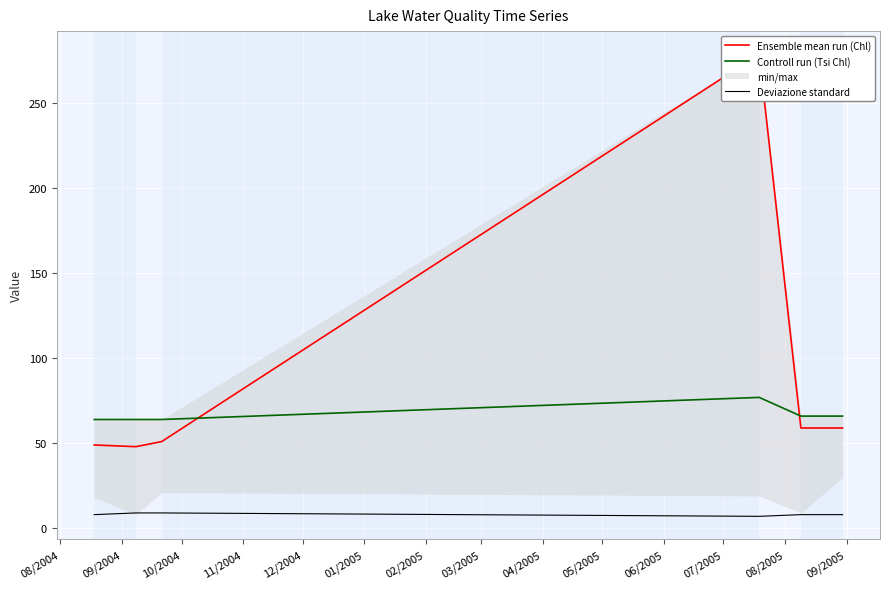

True or false: Deviazione standard and Controll run (Tsi Chl) cross at least once.

False